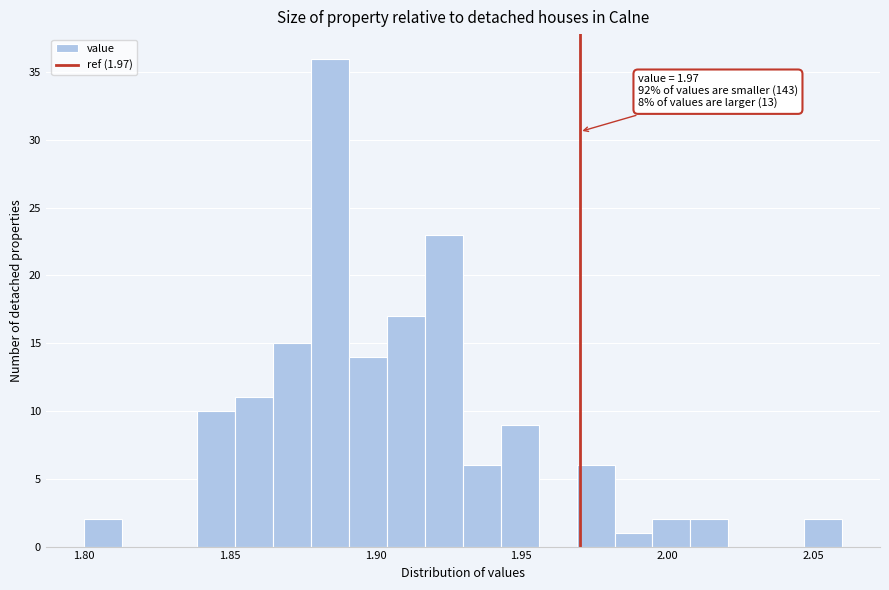

Read against the x-axis, roughly where is the centre of the tallest bar?

1.885